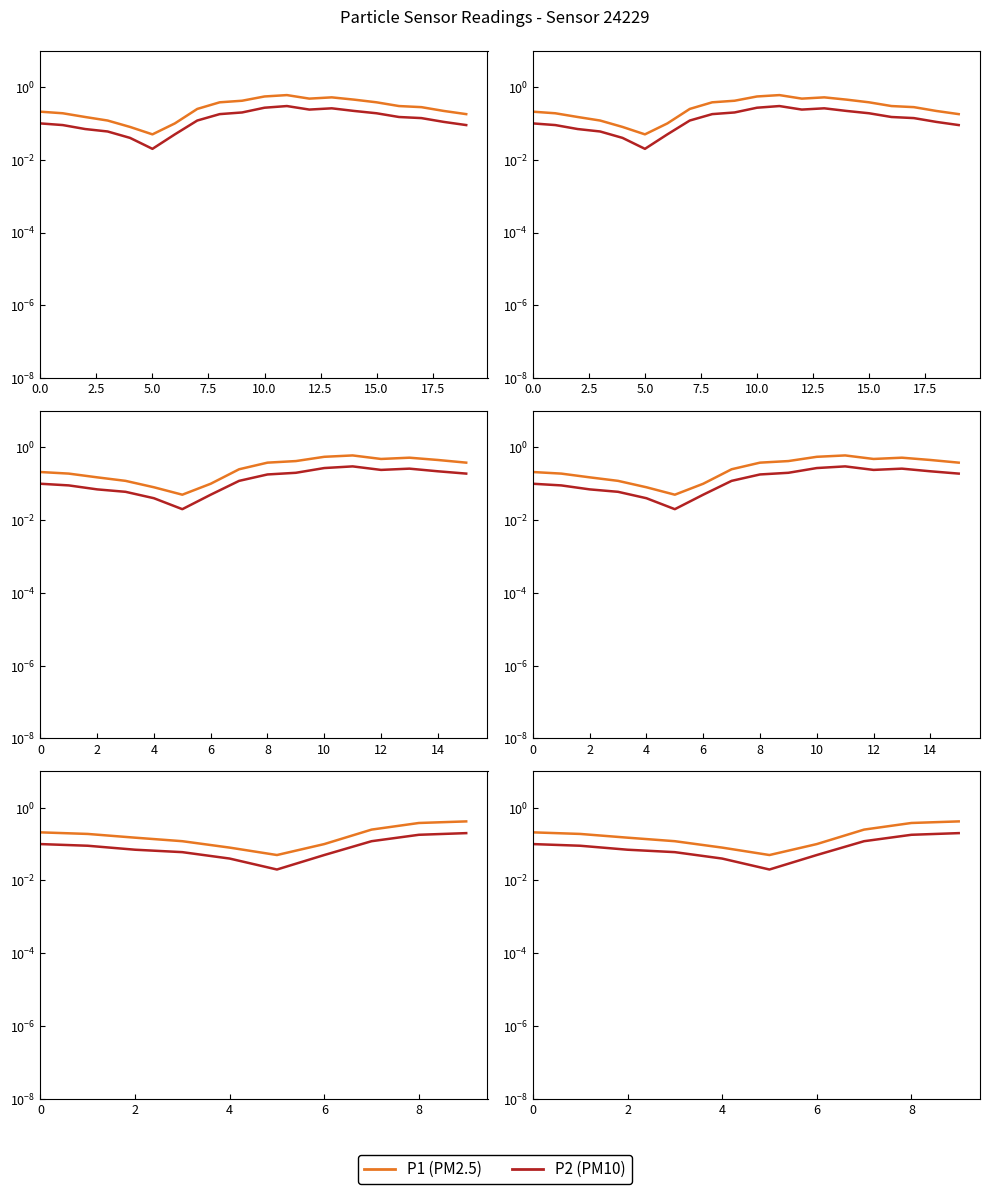

True or false: P2 has more than 2 points higher than both neighbors.

False